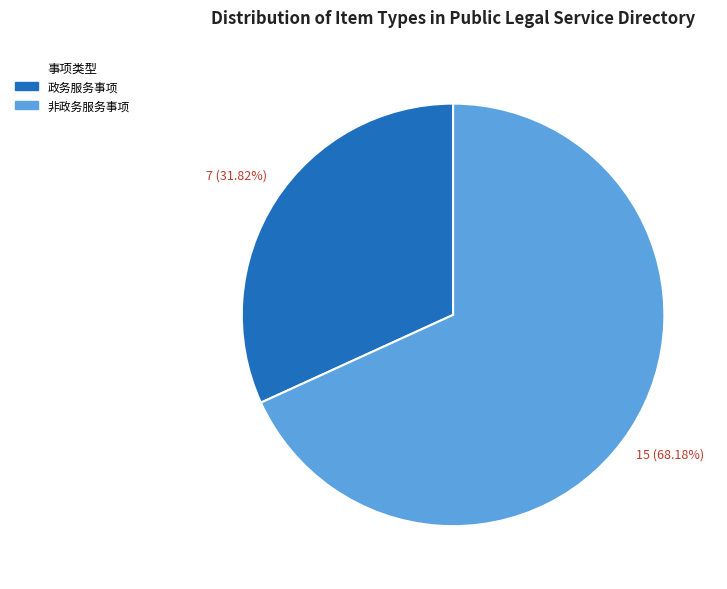

What percentage is the 政务服务事项 slice, to the nearest percent?

32%